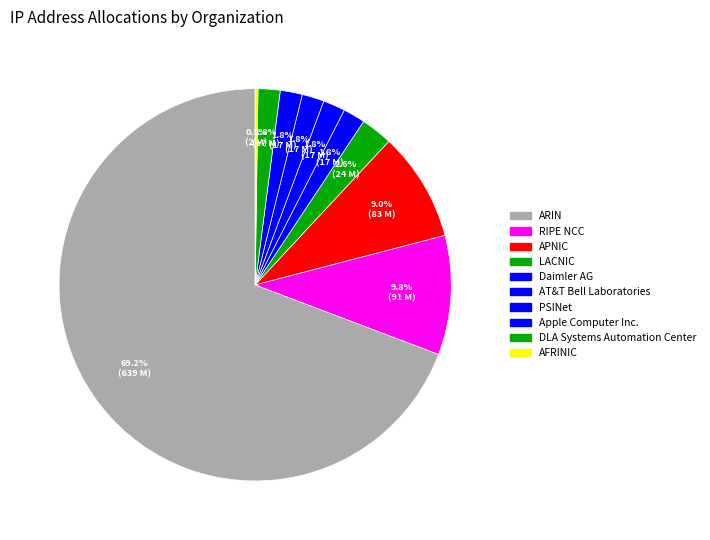

What is the total percentage of LACNIC and PSINet?

4.4%